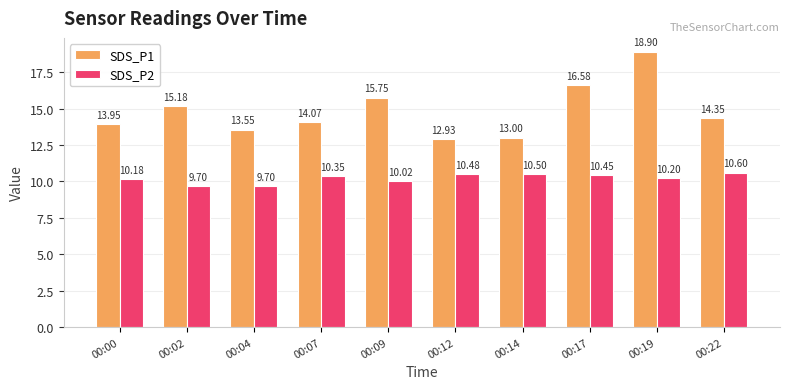

True or false: SDS_P2 has a value of 10.5 at 00:12.

True